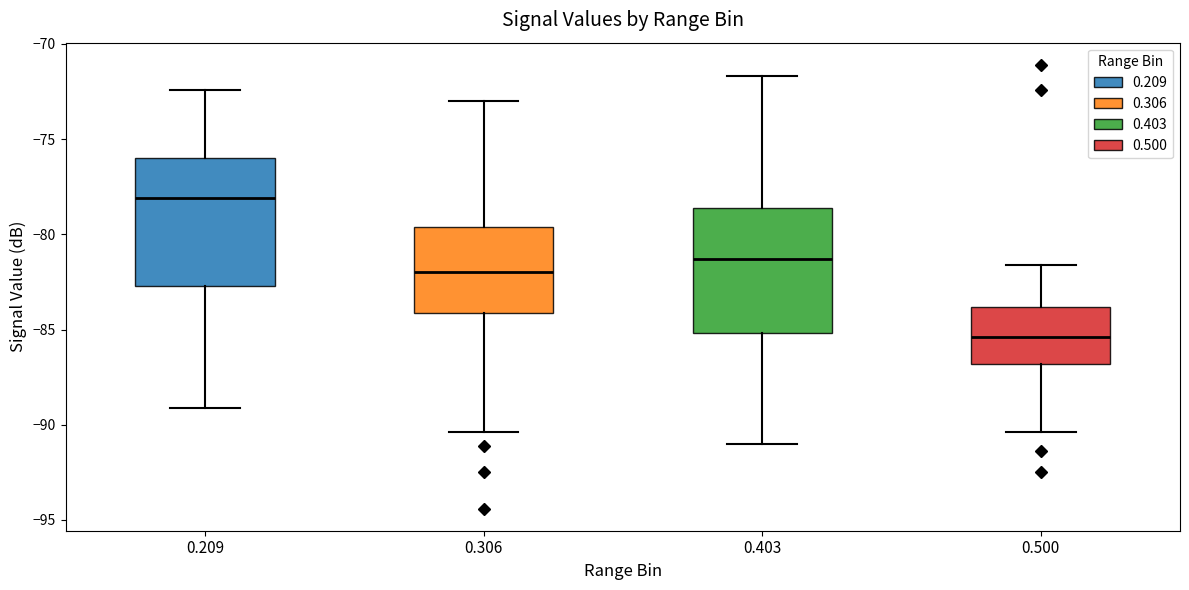

Reading left to right, transcribe this box plot: for each box, give where its median line is, the range the box spans, and where its two whiskers end, as read against the y-axis. The values are not printed on the chart, so give them approximately, as read against the axis.

0.209: median -78.0, box -82.5 to -76.0, whiskers -89.0 to -72.5
0.306: median -82.0, box -84.0 to -79.5, whiskers -90.5 to -73.0
0.403: median -81.5, box -85.0 to -78.5, whiskers -91.0 to -71.5
0.500: median -85.5, box -87.0 to -84.0, whiskers -90.5 to -81.5